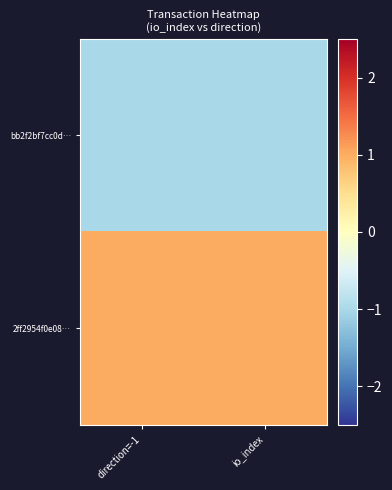

At which category is the sum across all series the highest?

direction=-1